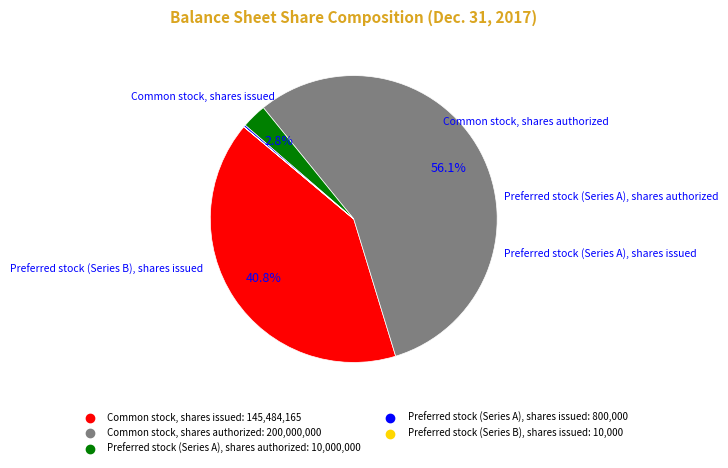

Which slice represents more than half of the pie?

Common stock, shares authorized